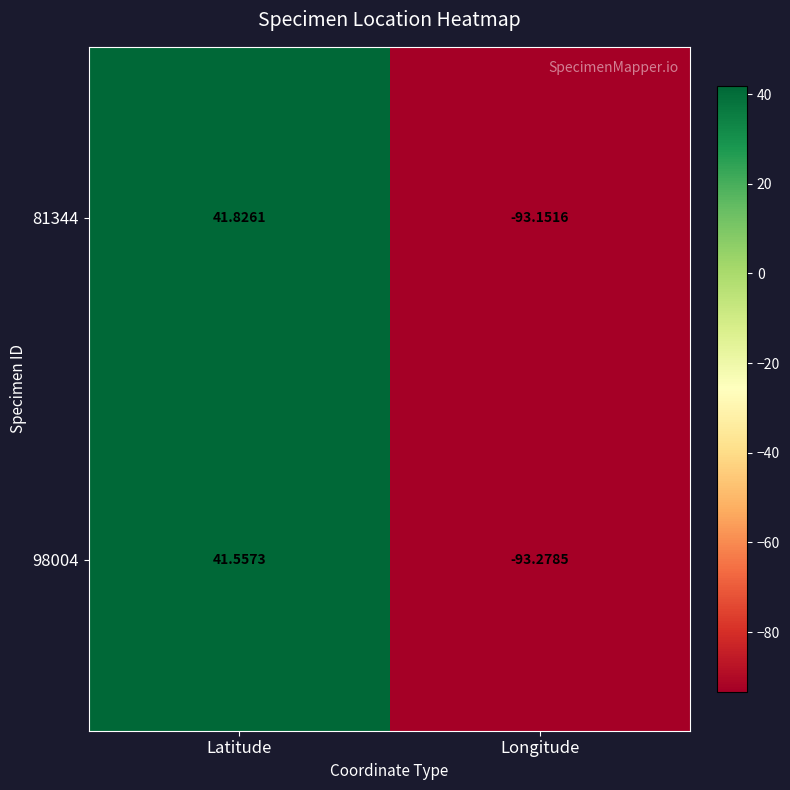

What is the total value across all series at Longitude?

-186.4